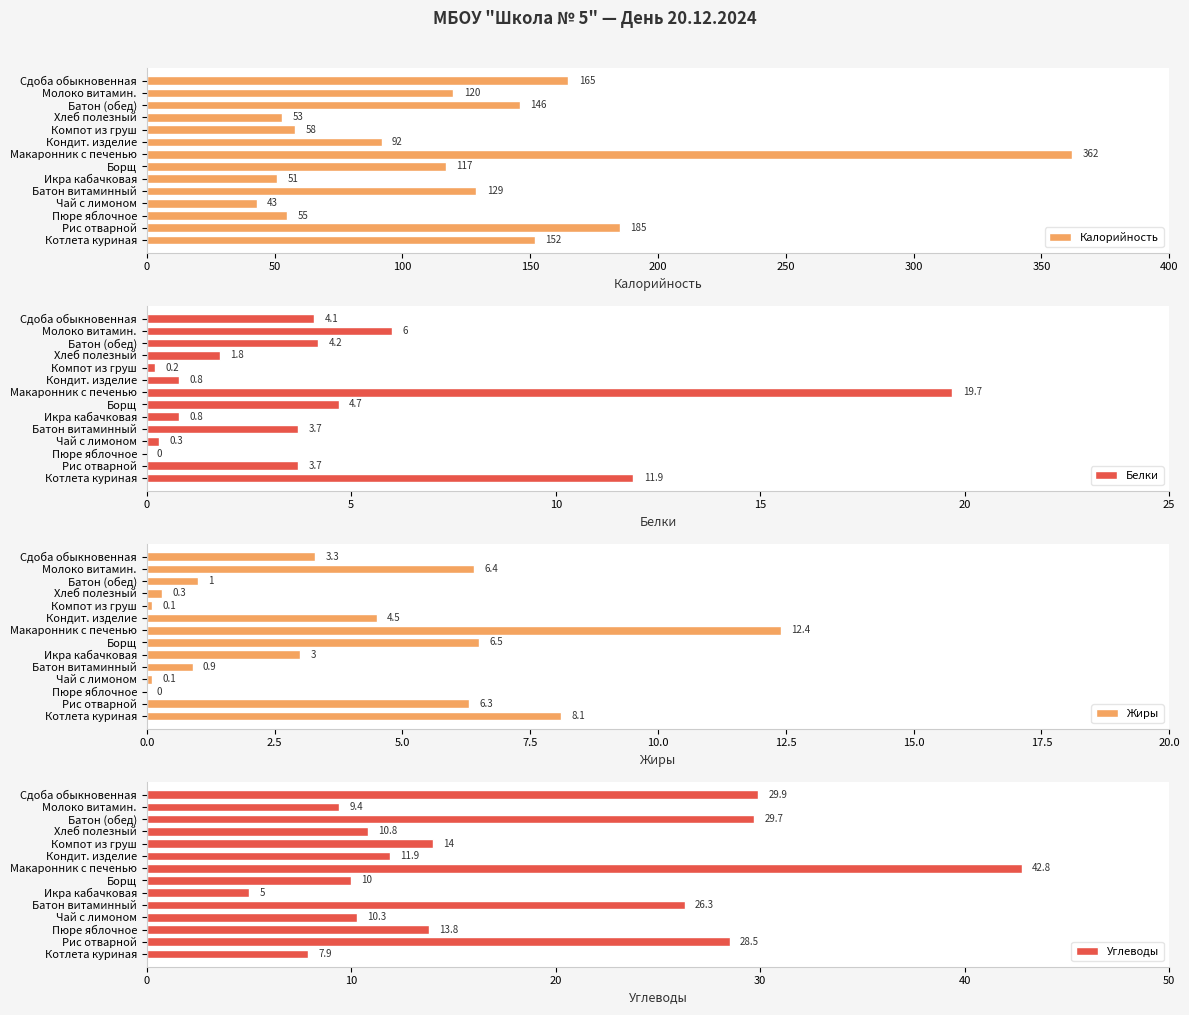

At which label does Калорийность reach its minimum?

Чай с лимоном